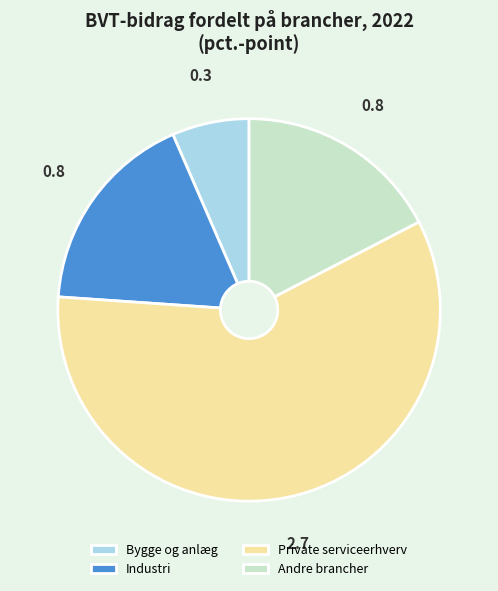

The Industri slice represents 17% of the pie. True or false?

True